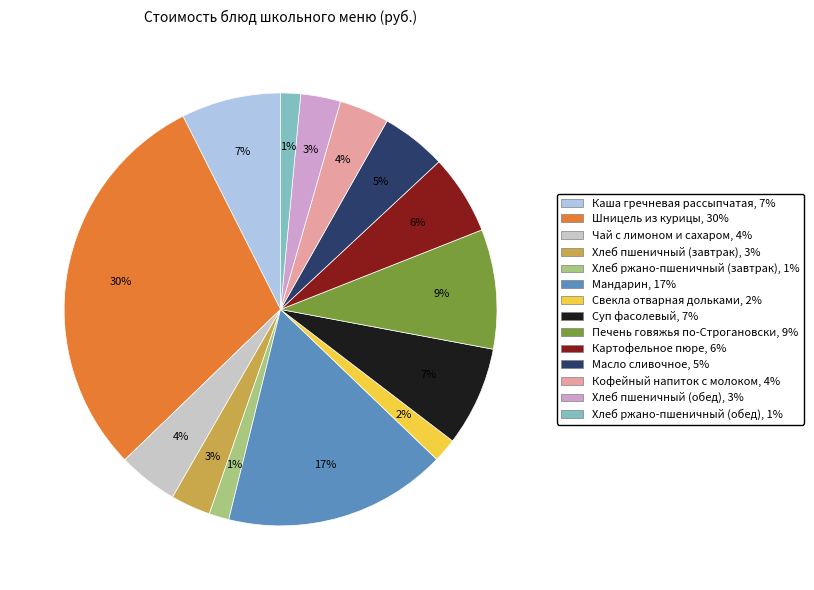

Does any single category account for the majority?

No